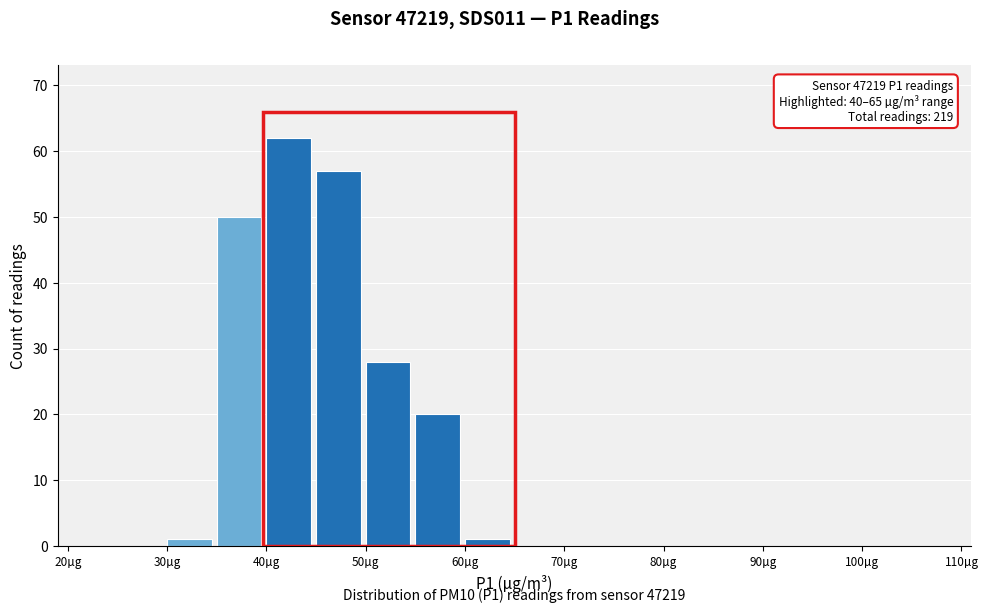

Which range on the x-axis has the tallest bar?

40 to 45